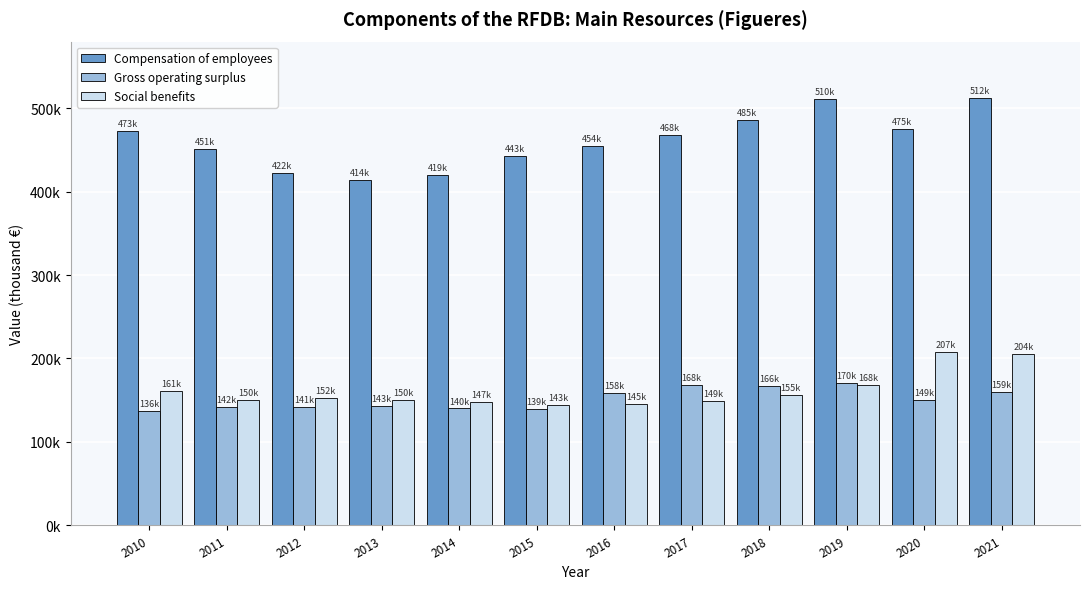

Is it true that Gross operating surplus equals 141799 at 2012?

True